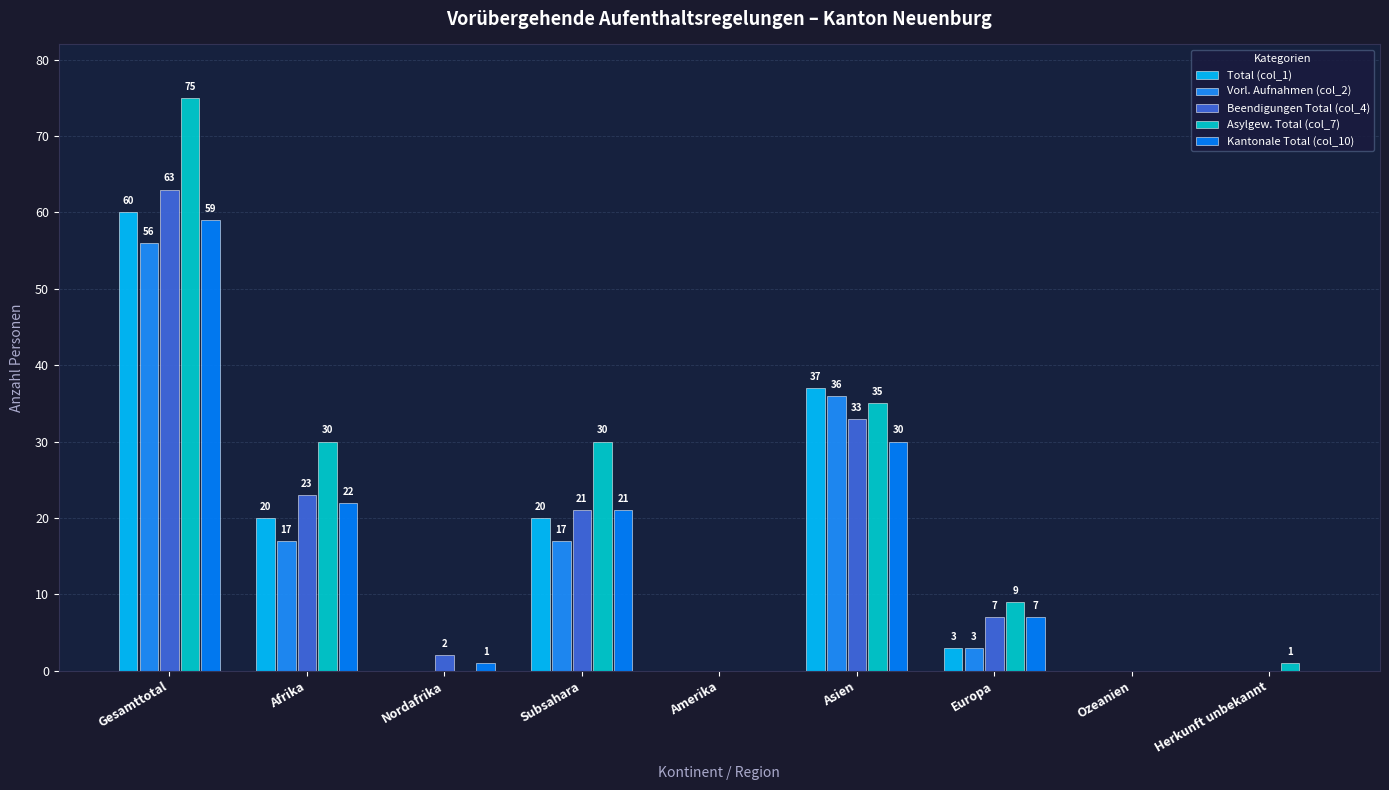

What is the difference between the maximum and minimum values in the Total (col_1) series?

60